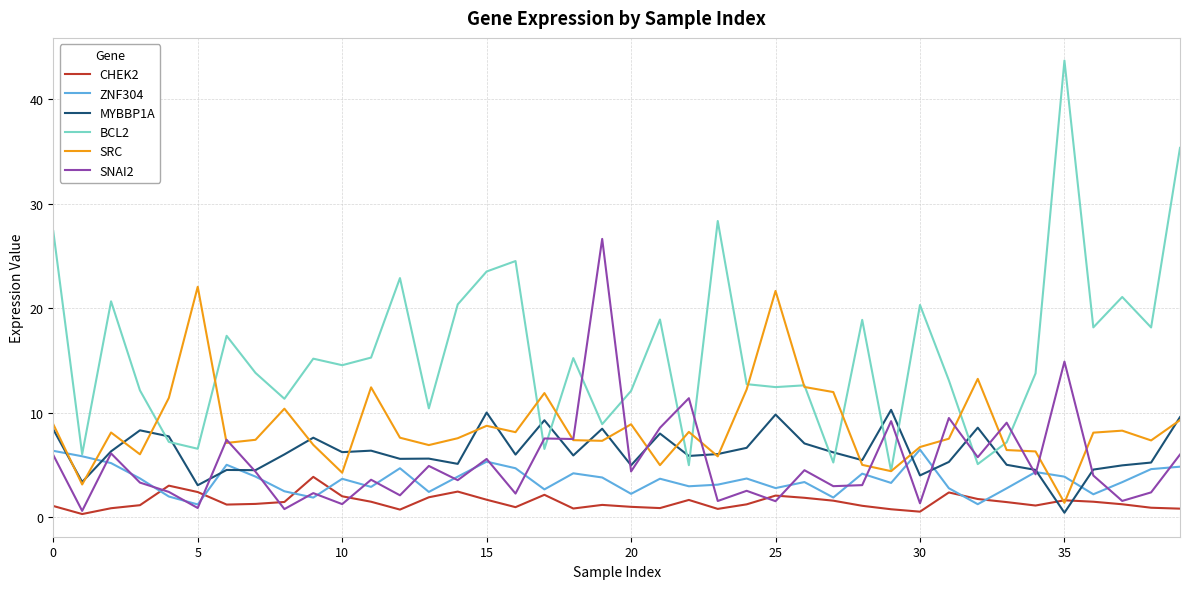

Rank the series by their maximum value, from highest to lowest.

BCL2, SNAI2, SRC, MYBBP1A, ZNF304, CHEK2